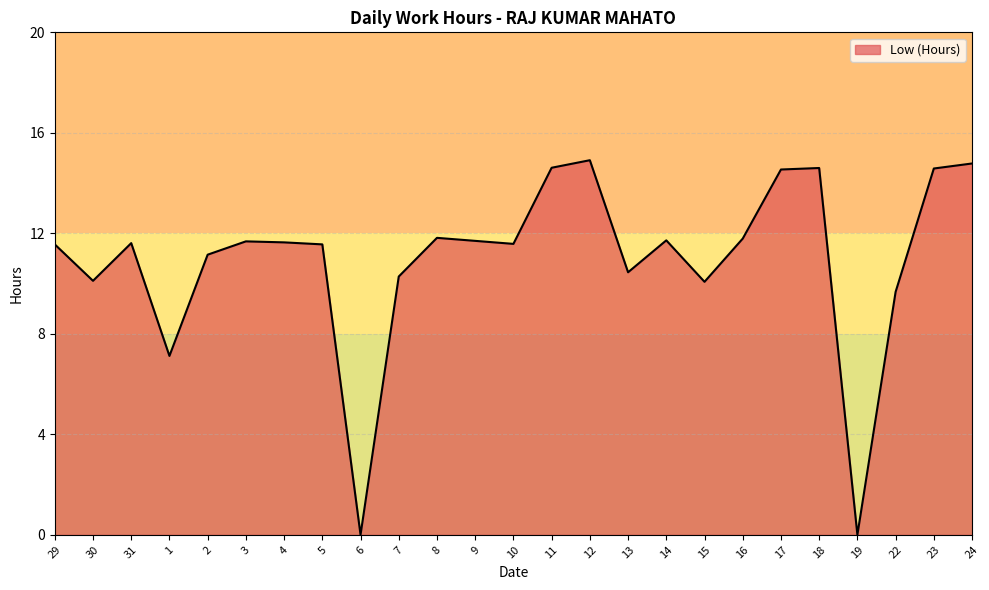

What is the greatest value displayed?

14.9